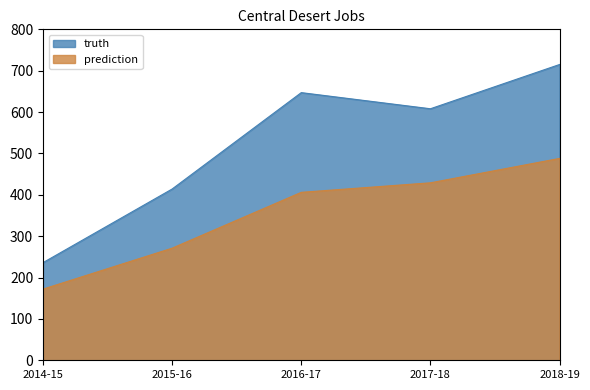

Which series has the largest range (max minus min)?

truth